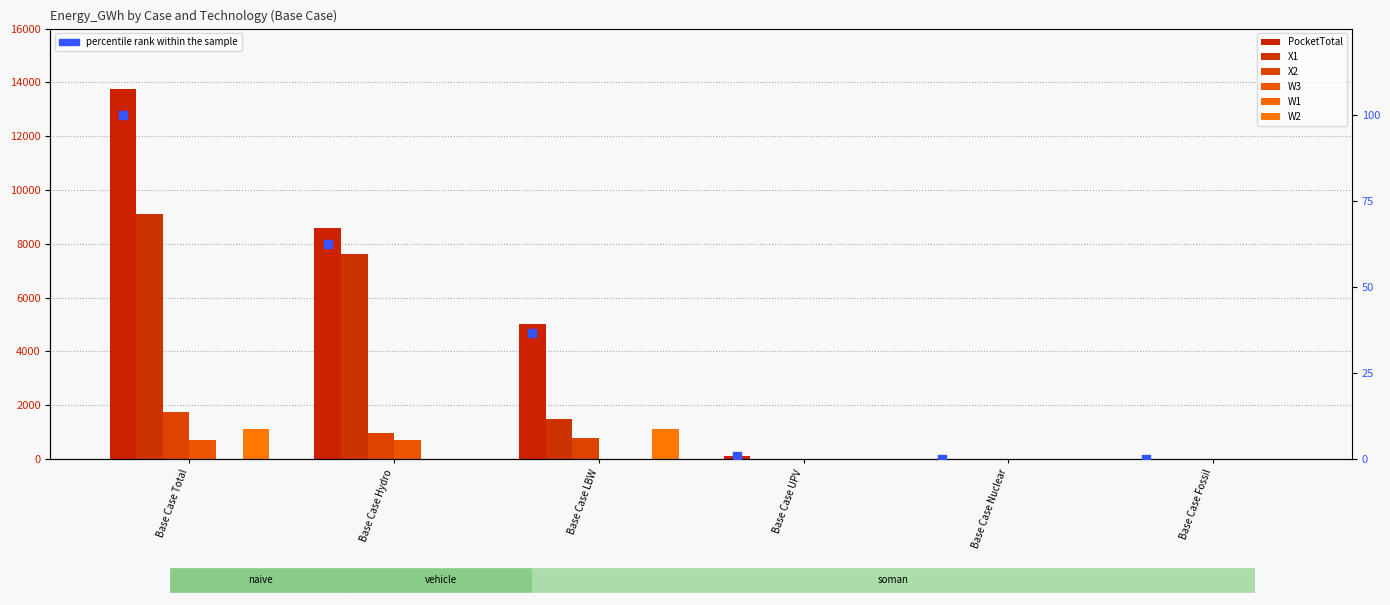

Which series has the largest Y range (max minus min)?

PocketTotal